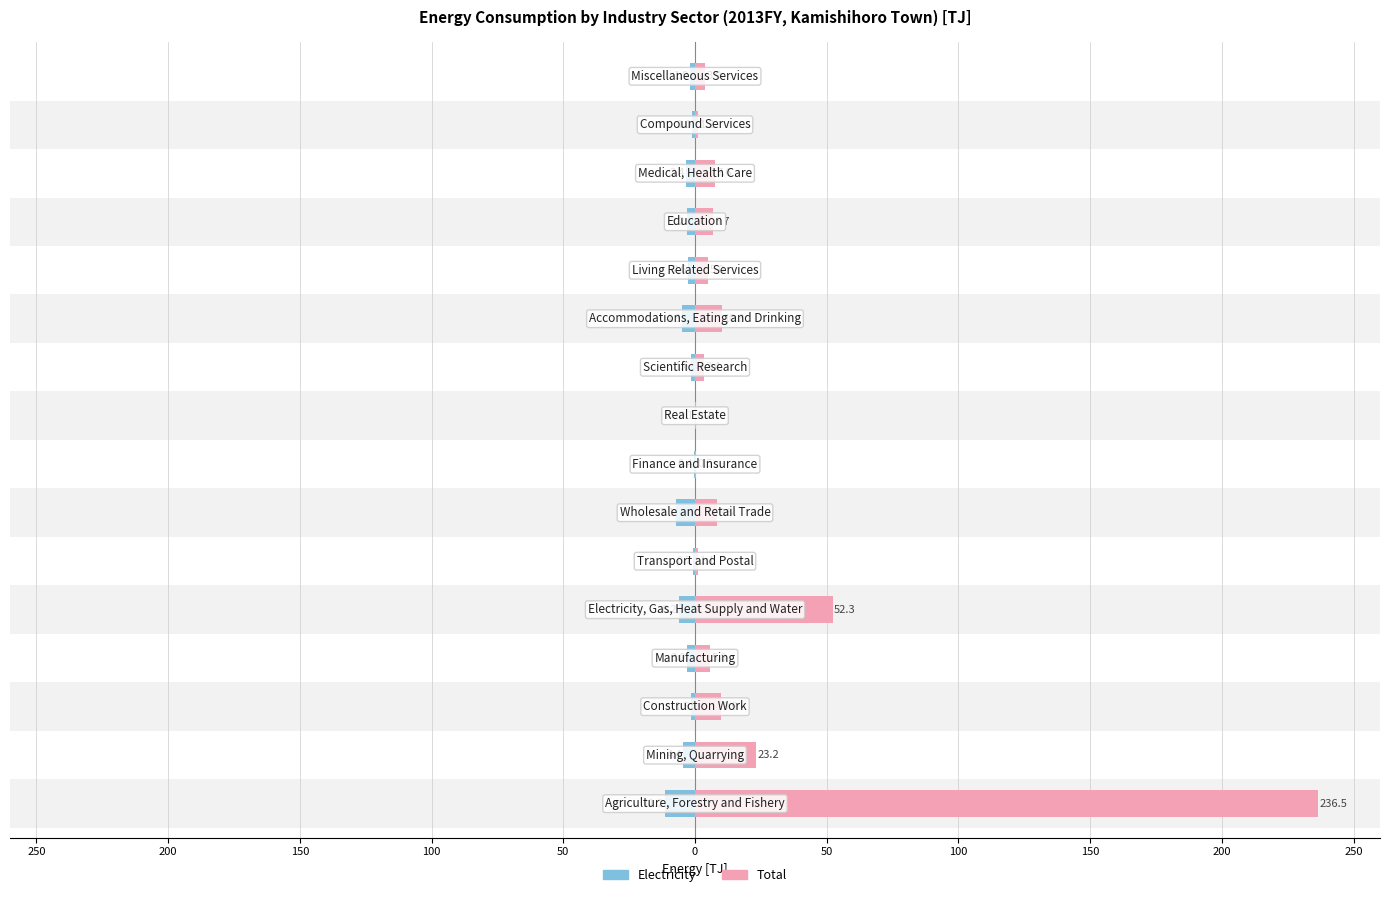

True or false: Electricity has a value of -3.2 at 12.

True